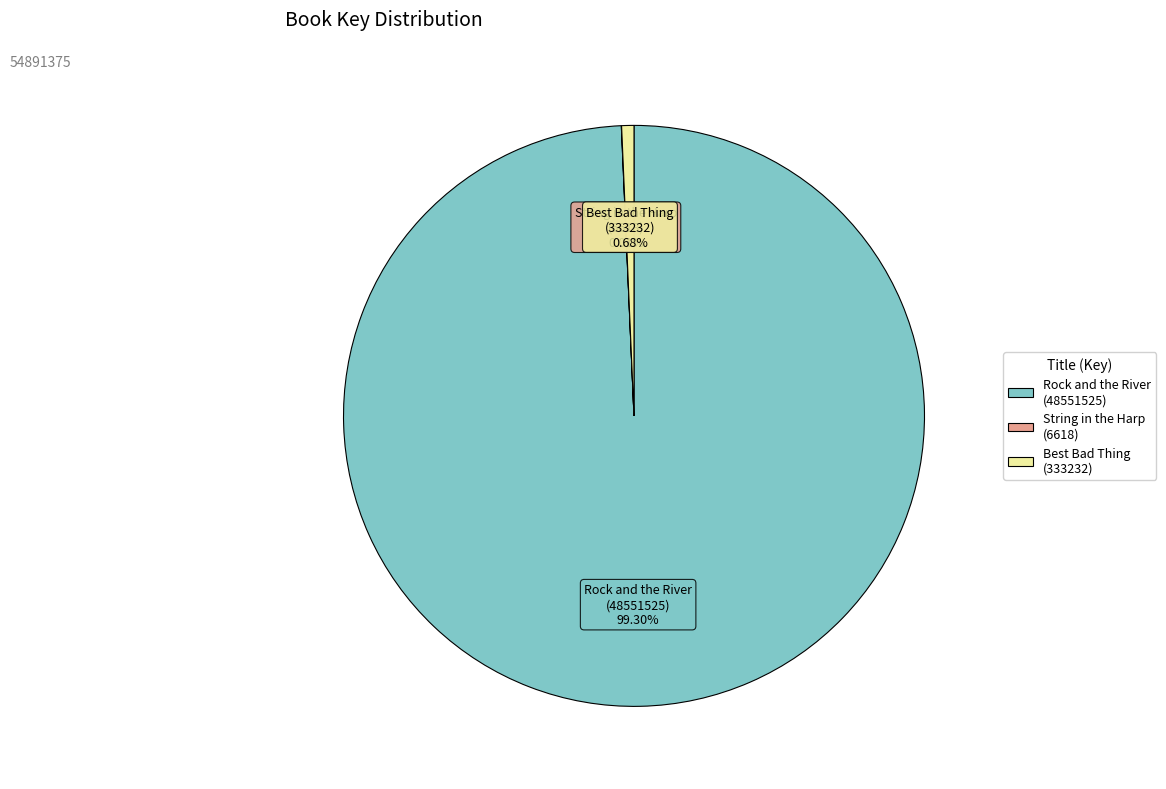

Which slice is the largest?

Rock and the River (48551525)